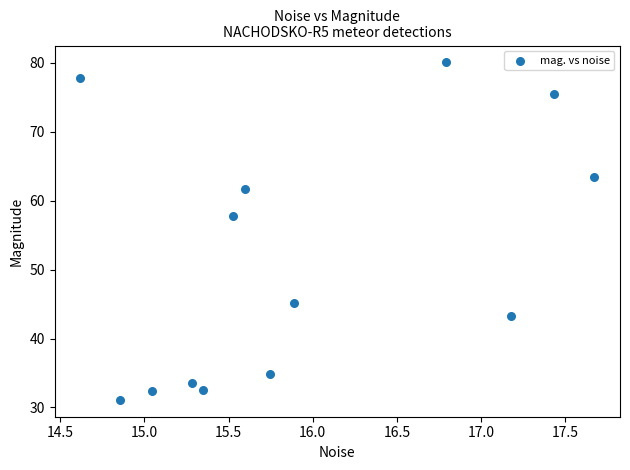

What is the range of X values (max minus min)?

3.1